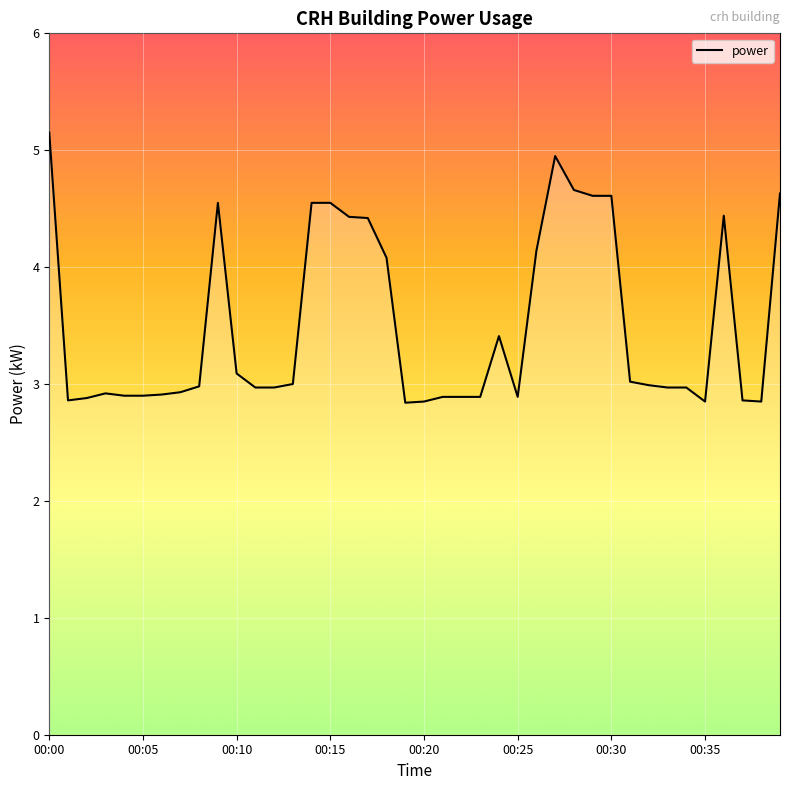

What is the greatest value displayed?

5.2